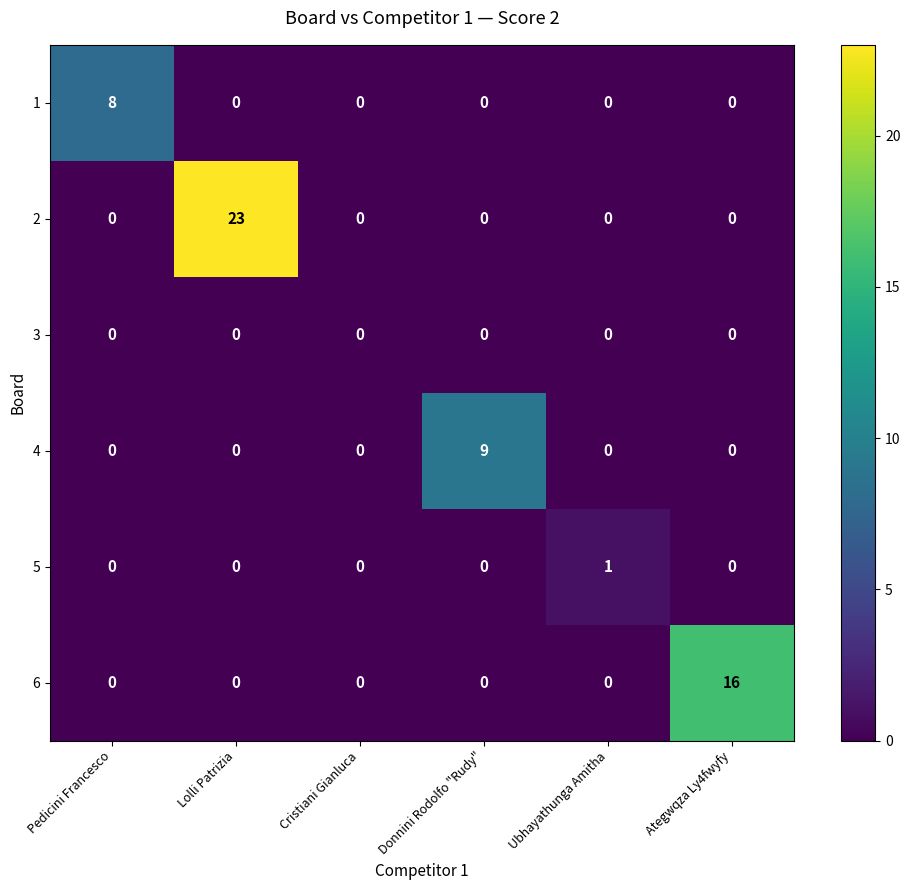

The value of 5 at Ubhayathunga Amitha is 1. True or false?

True